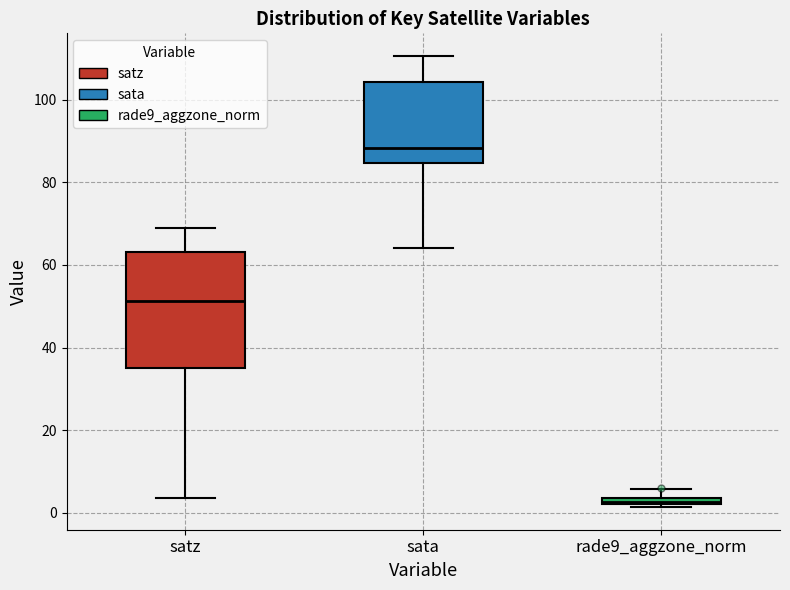

Where does the median line of the box for satz sit on the y-axis? The values are not printed on the chart, so give them approximately, as read against the axis.

52